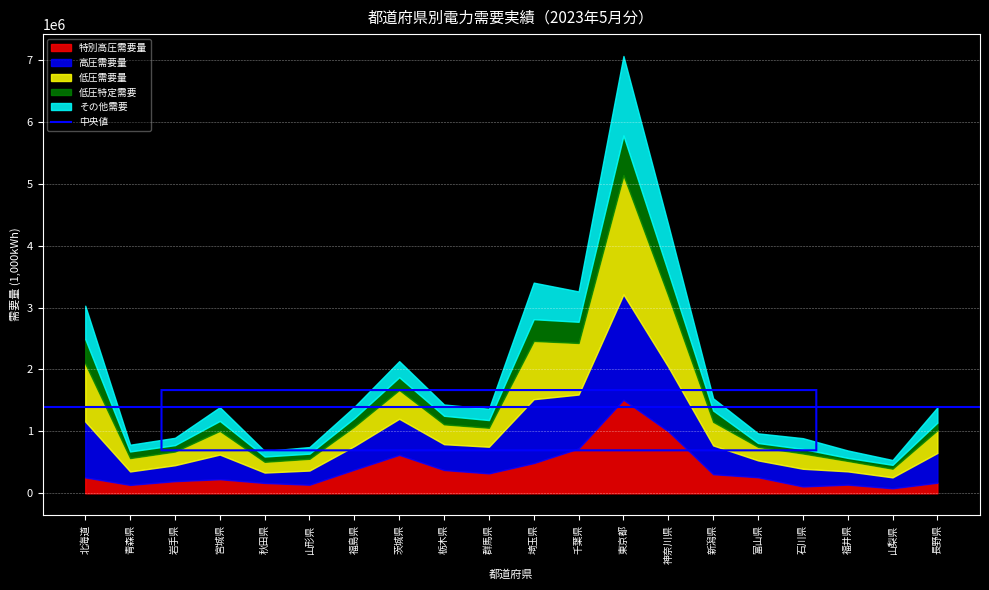

Is it true that 低圧需要量 equals 283797.3 at 秋田県?

False